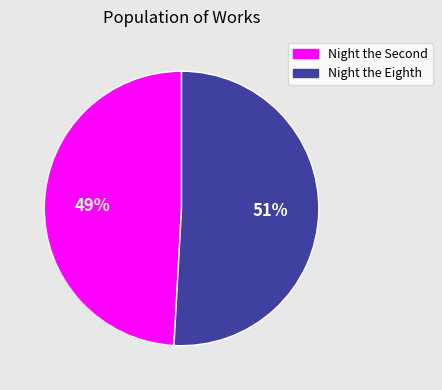

Which slice is the smallest?

Night the Second